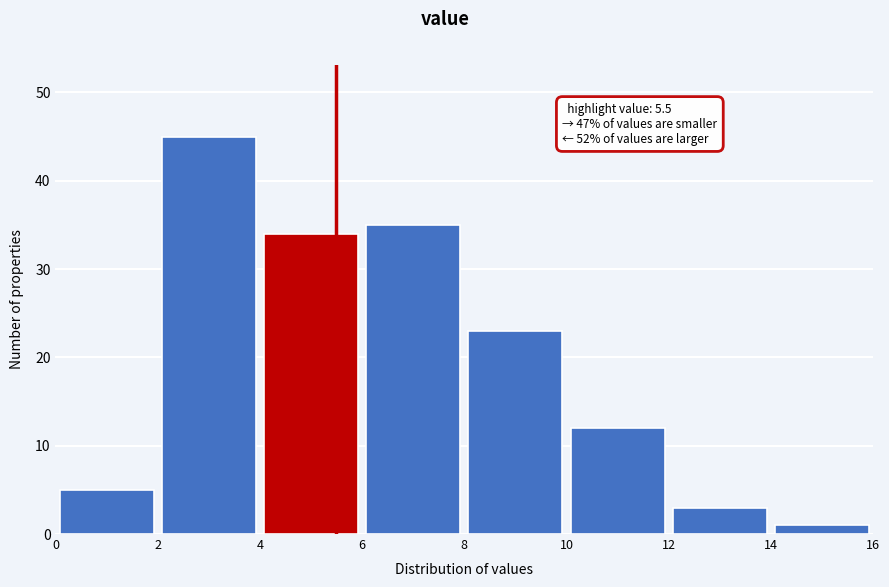

Which range on the x-axis has the tallest bar?

2 to 4